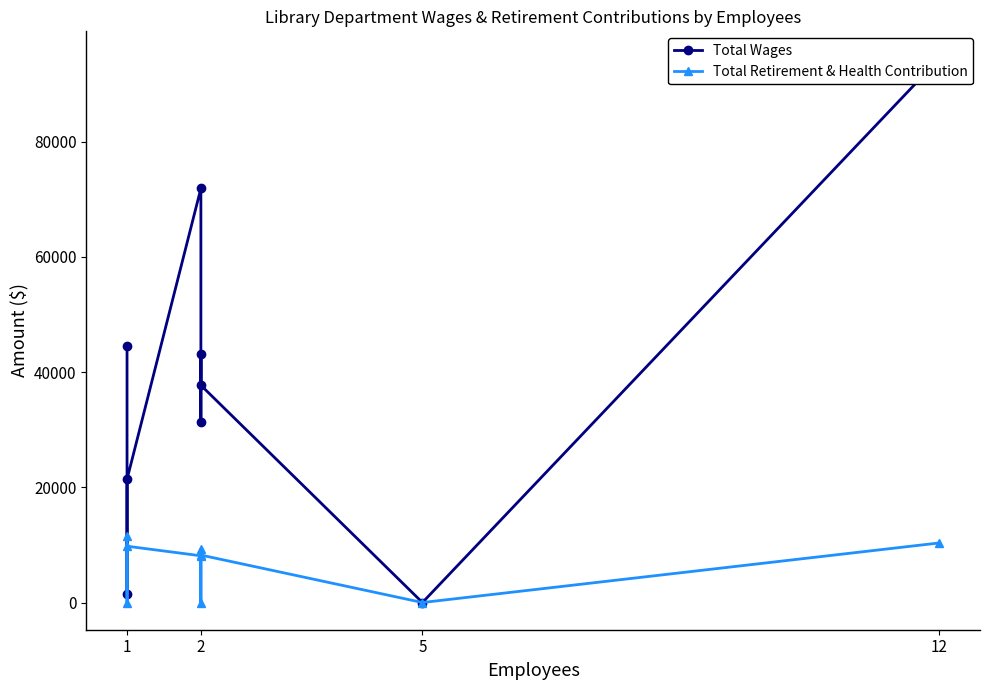

List the series in order of their overall mean, lowest first.

Total Retirement & Health Contribution, Total Wages